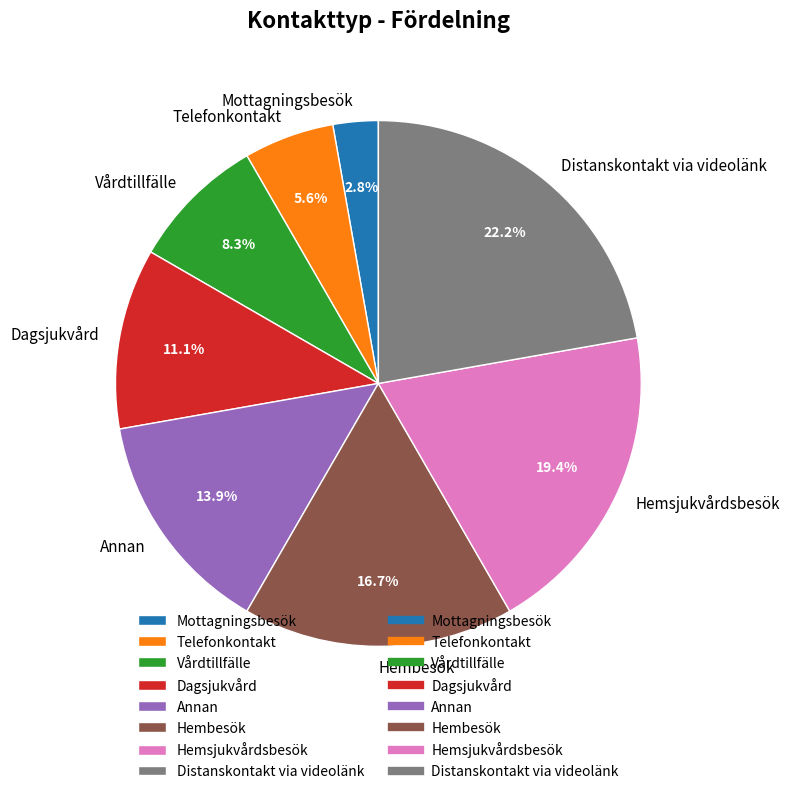

How many slices are in this pie chart?

8